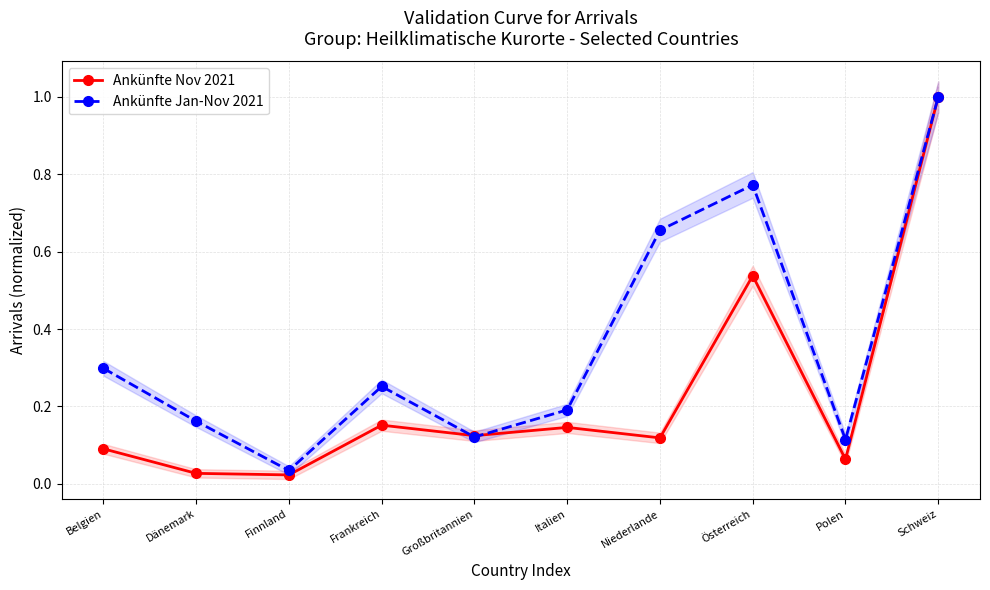

The value of Ankünfte Nov 2021 at Frankreich is 0.2. True or false?

True